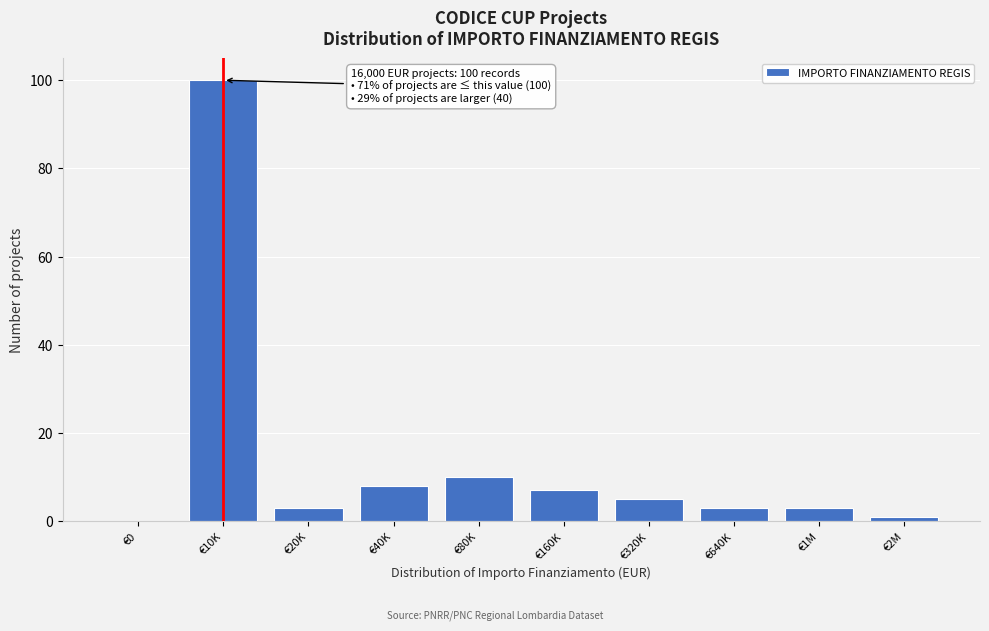

Reading left to right, list all the values displayed in this chart.

€0=0	€10K=100	€20K=3	€40K=8	€80K=10	€160K=7	€320K=5	€640K=3	€1M=3	€2M=1